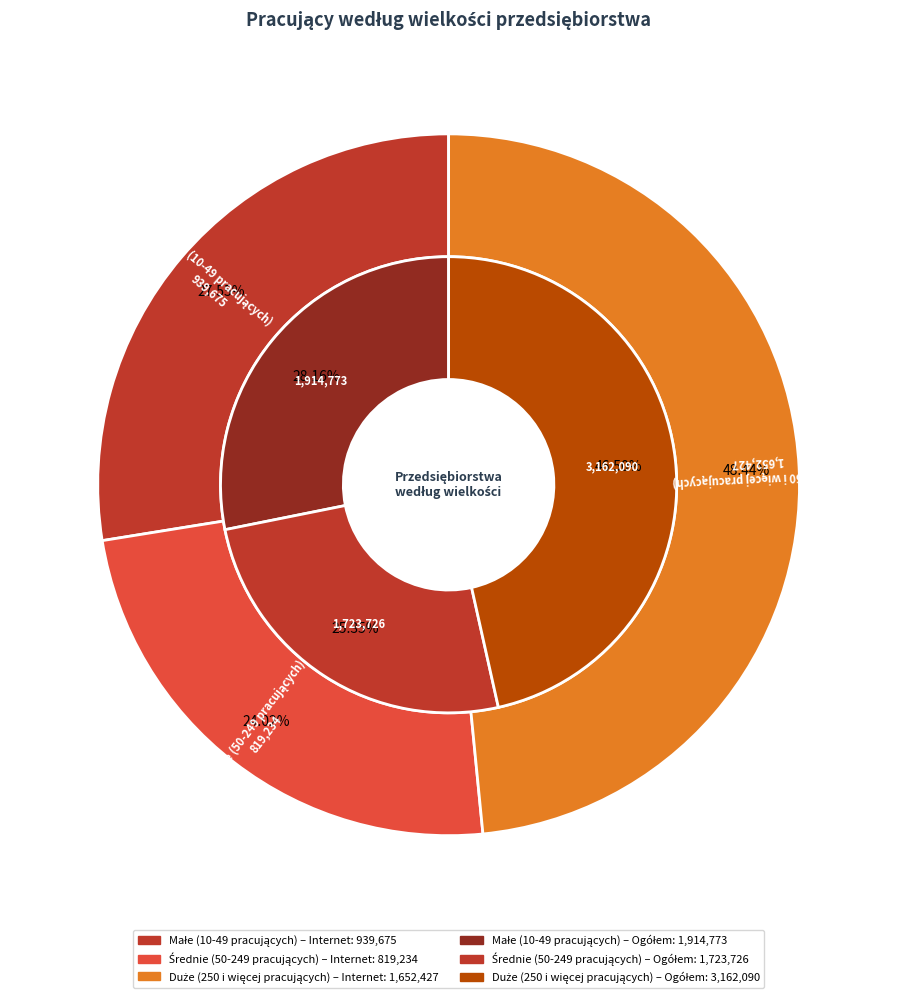

What is the total percentage of Duże (250 i więcej pracujących) and Małe (10-49 pracujących)?

76.0%